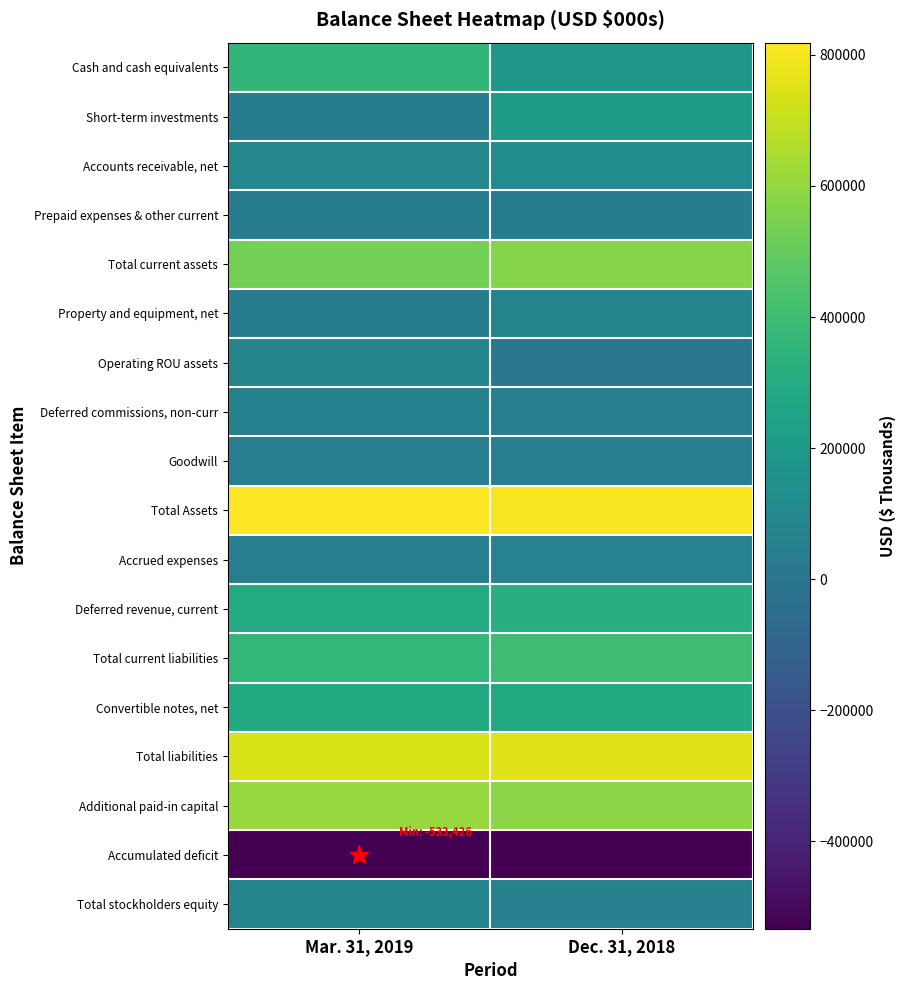

How many categories are shown in the chart?

2